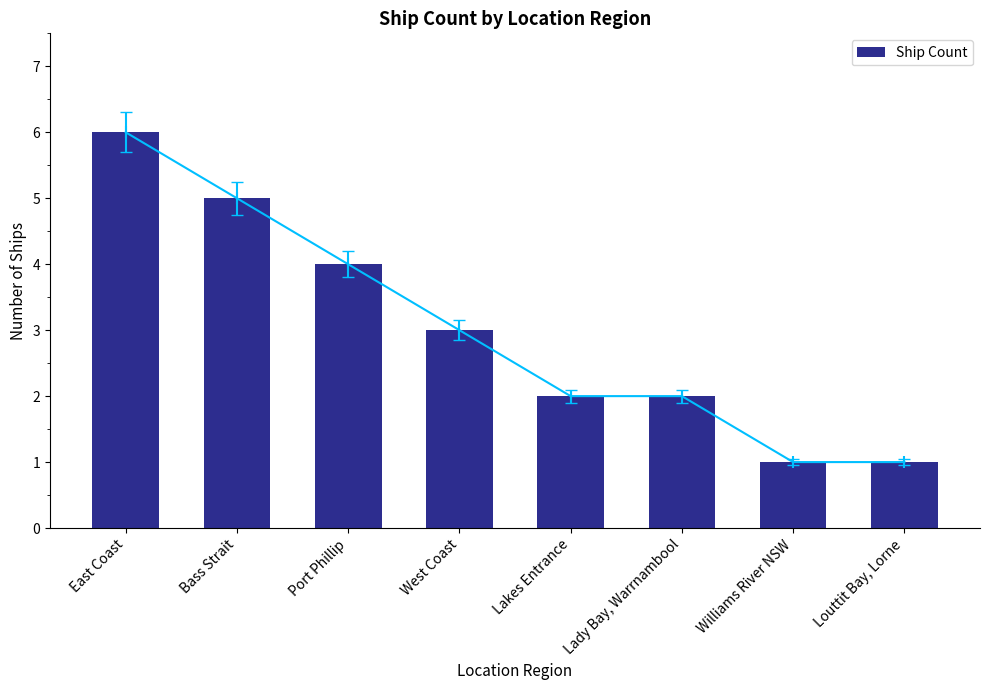

List the labels in order of value, smallest first.

Williams River NSW, Louttit Bay, Lorne, Lakes Entrance, Lady Bay, Warrnambool, West Coast, Port Phillip, Bass Strait, East Coast